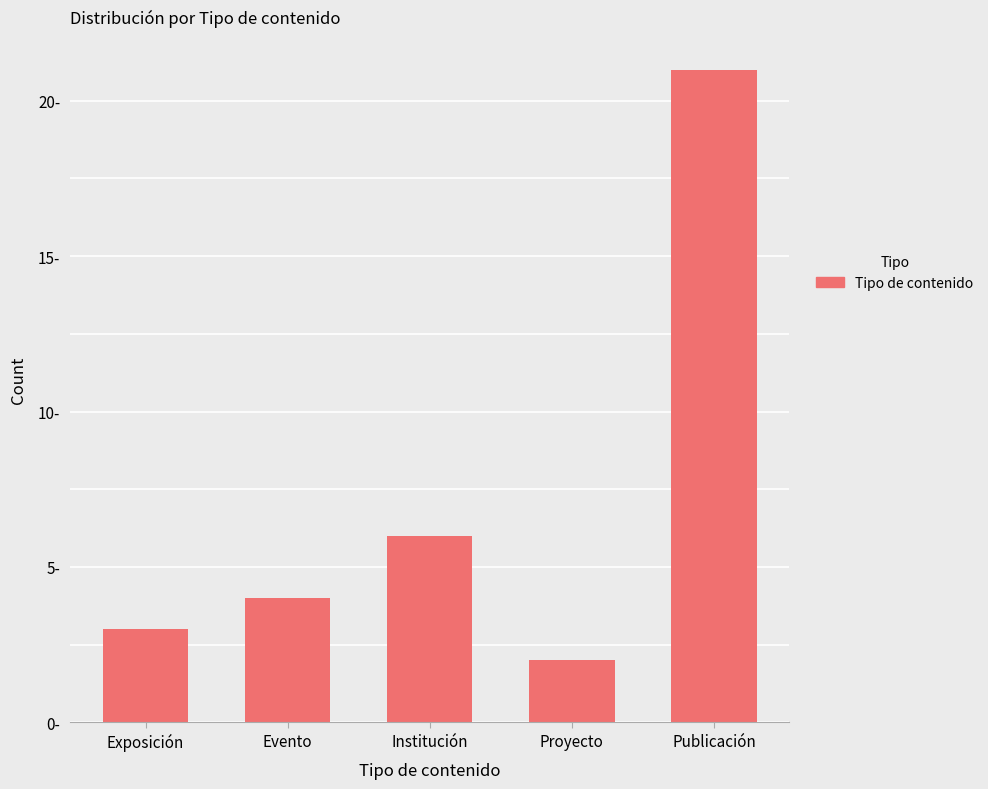

True or false: the data shows 3 at Exposición.

True